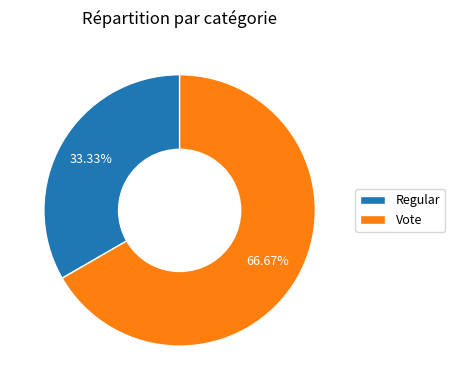

True or false: Vote accounts for 53% of the total.

False